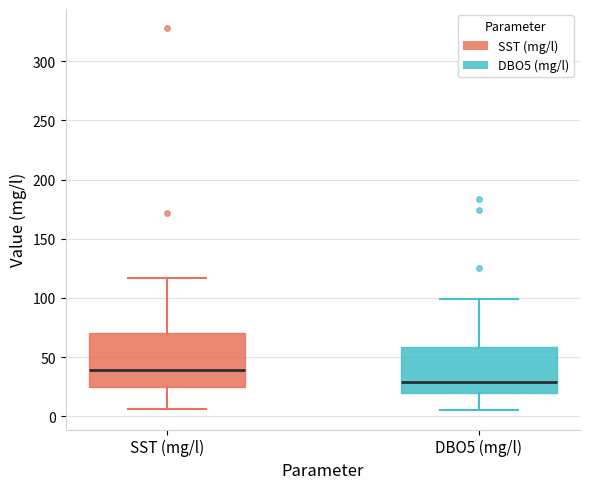

Which box is the tallest, from its lower edge to its upper edge?

SST (mg/l)